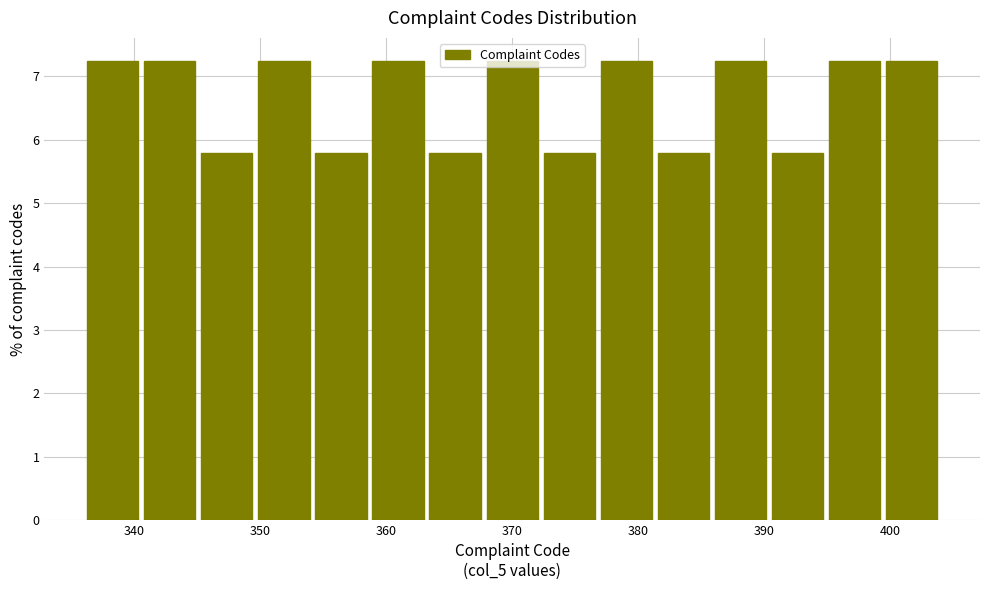

Reading left to right, transcribe this chart: for each bar, give the range it covers on the x-axis and its height. Neither the bar edges nor the heights are printed on the chart, so give them approximately, as read against the axes.

336 to 341: 7.2
341 to 345: 7.2
345 to 350: 5.8
350 to 354: 7.2
354 to 359: 5.8
359 to 363: 7.2
363 to 368: 5.8
368 to 372: 7.2
372 to 377: 5.8
377 to 381: 7.2
381 to 386: 5.8
386 to 390: 7.2
390 to 395: 5.8
395 to 399: 7.2
399 to 404: 7.2